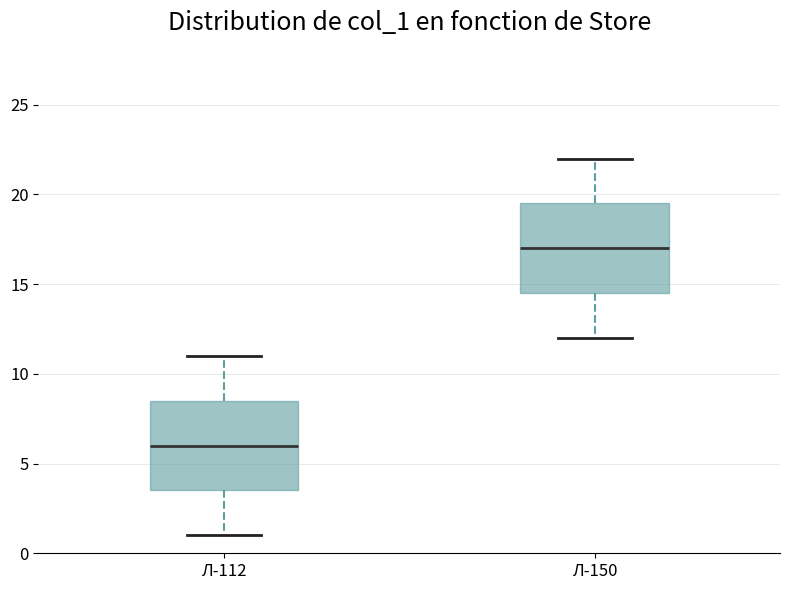

Which box has the lowest median line?

Л-112